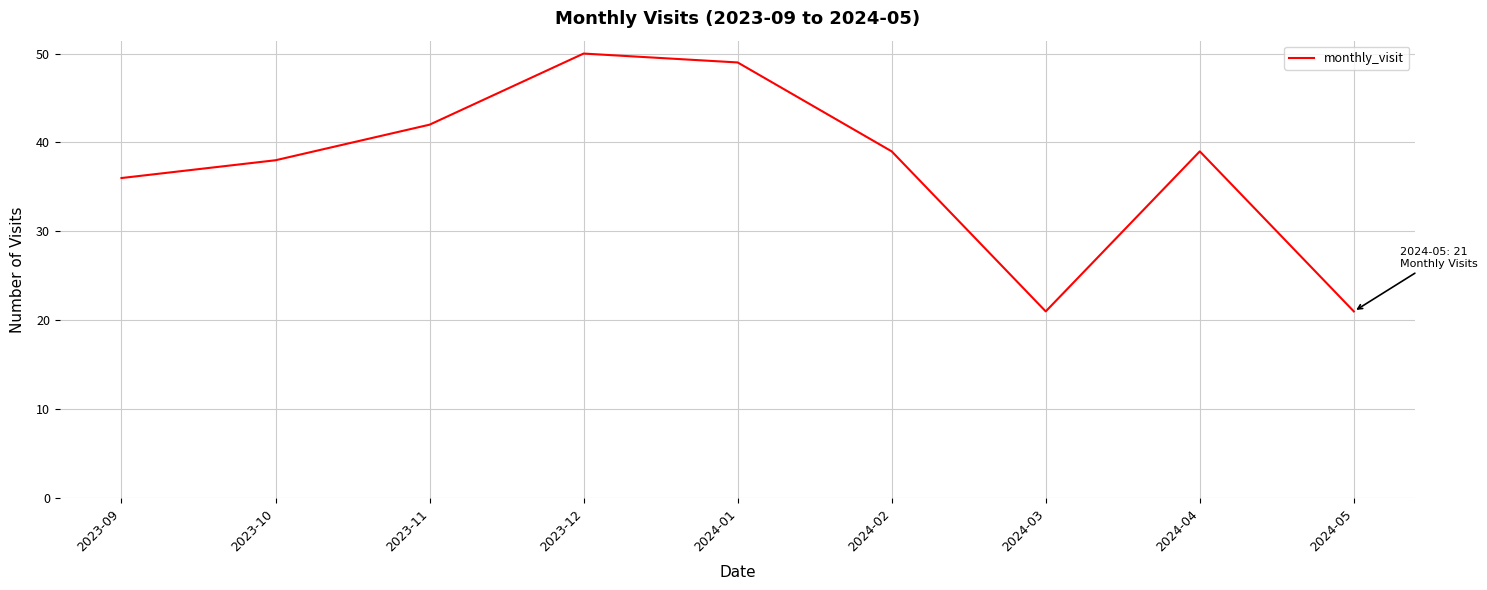

What position from the right is 2024-04?

2